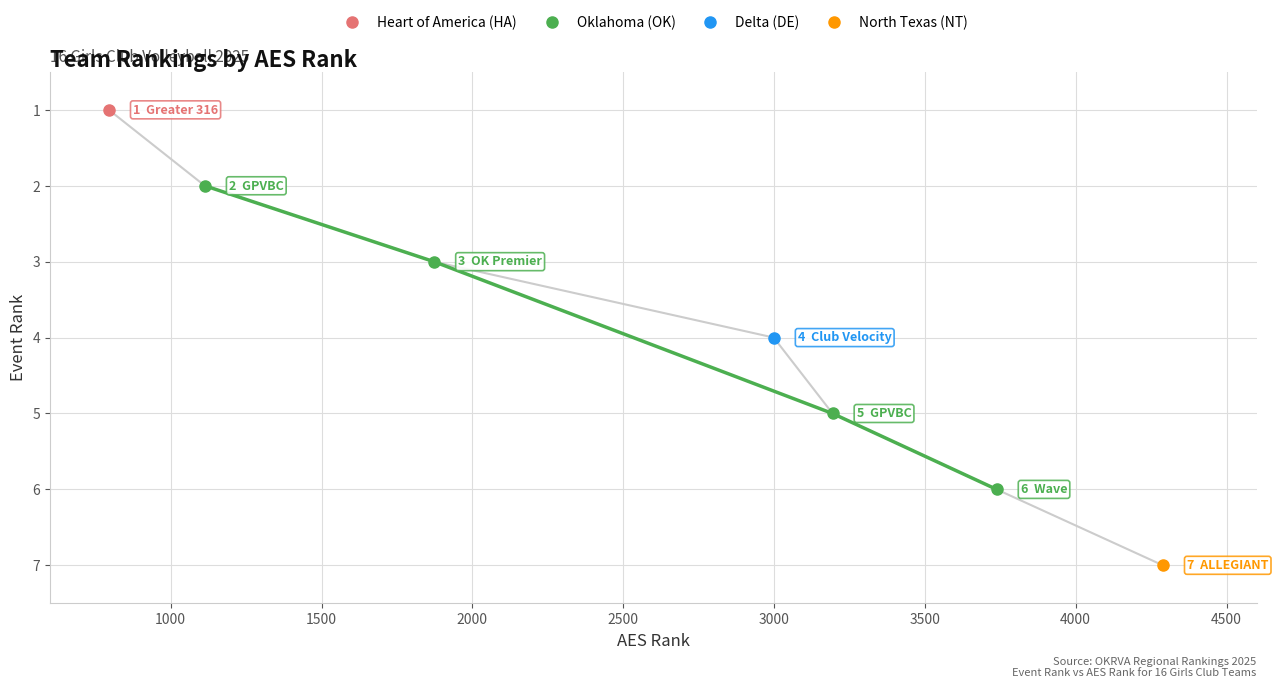

What is the average value?

4